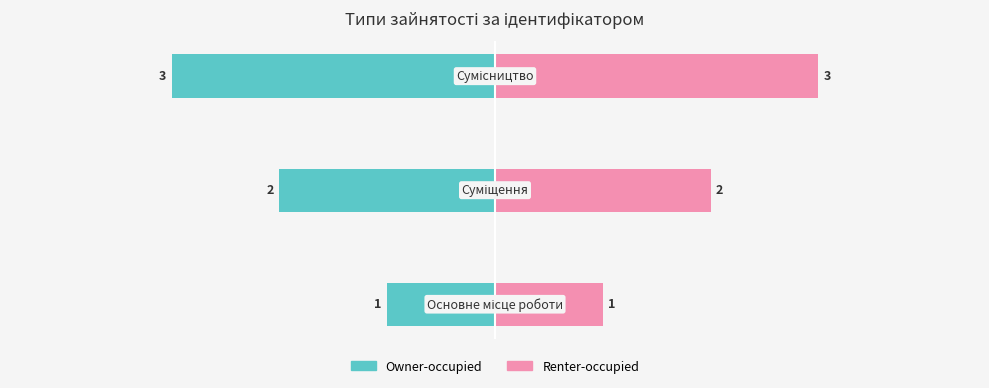

How many values in the Renter-occupied series are below 2?

1